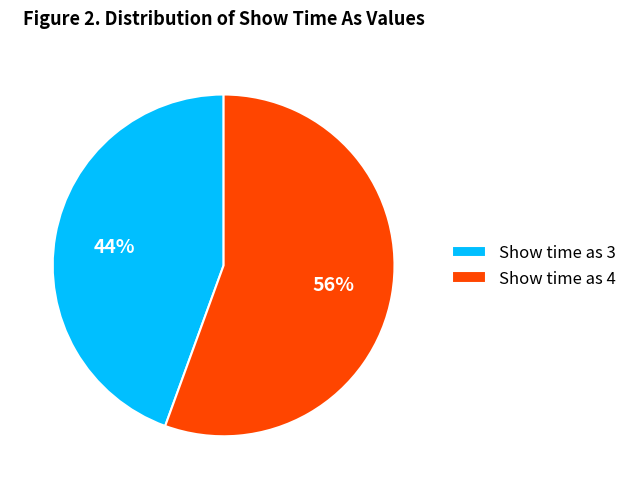

Combined, do Show time as 4 and Show time as 3 account for over 50%?

Yes